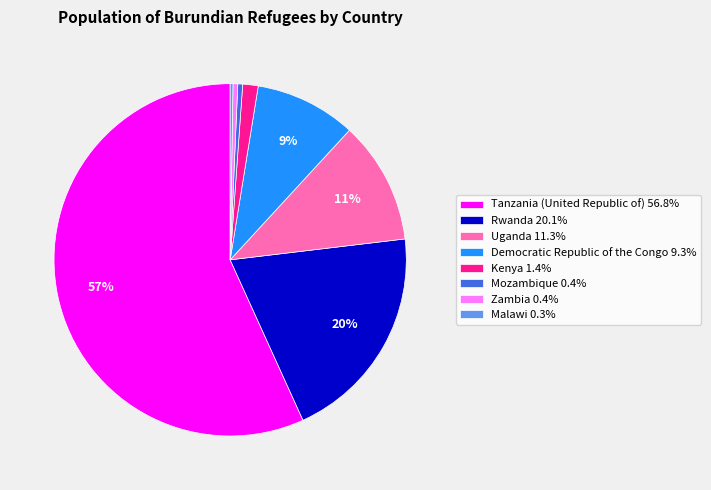

Which slice is the largest?

Tanzania (United Republic of)